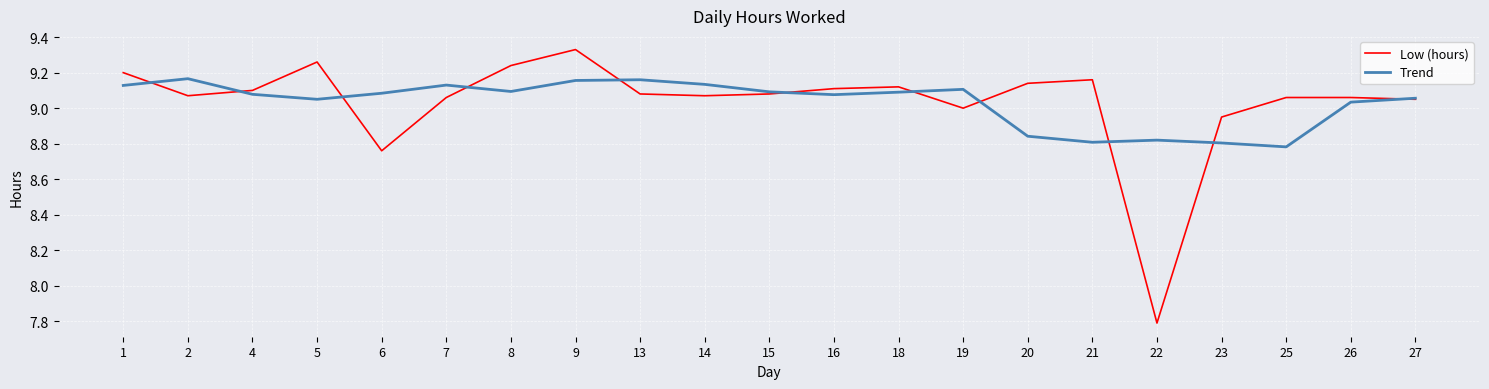

The Low (hours) series shows 9.1 at 7. True or false?

True